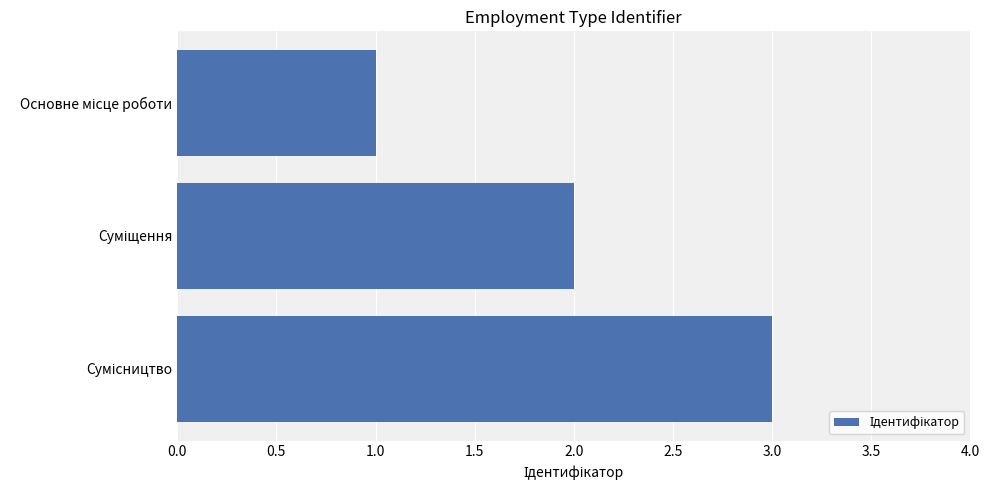

What is the sum of all values?

6